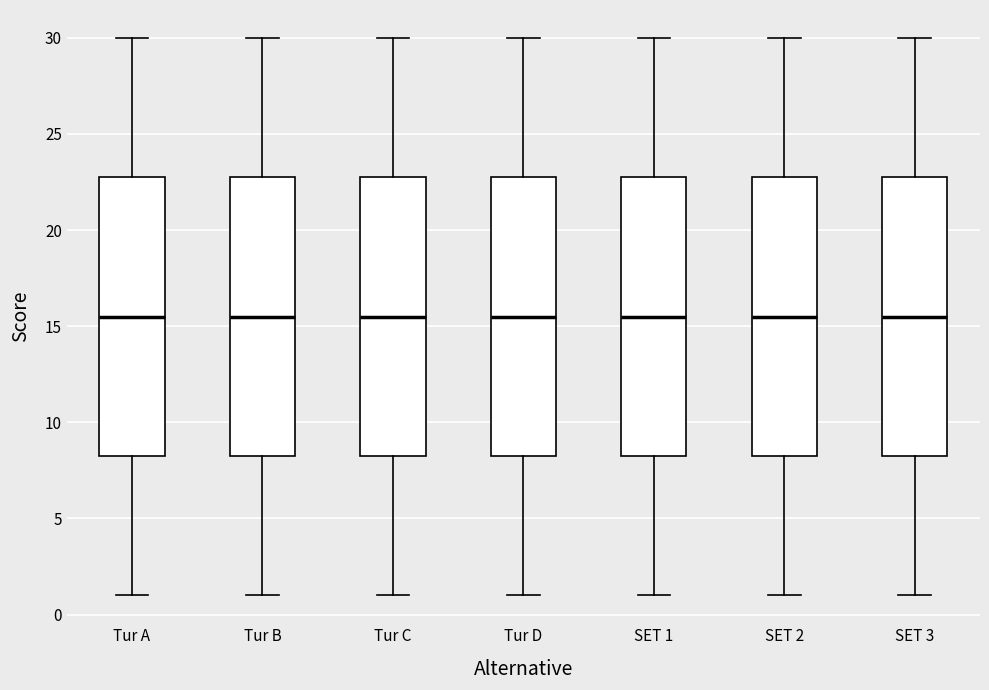

Where is the upper edge of the box for Tur C on the y-axis? The values are not printed on the chart, so give them approximately, as read against the axis.

23.0